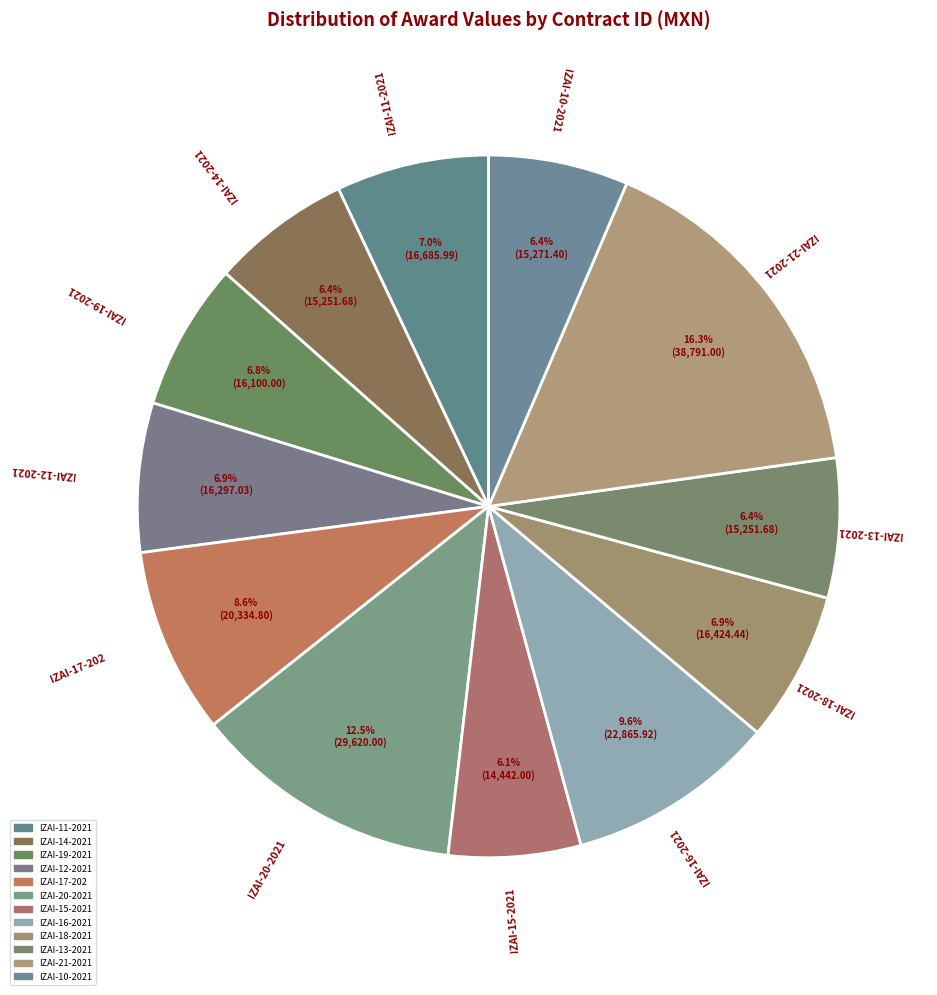

Which category has the smallest portion of the pie?

IZAI-15-2021